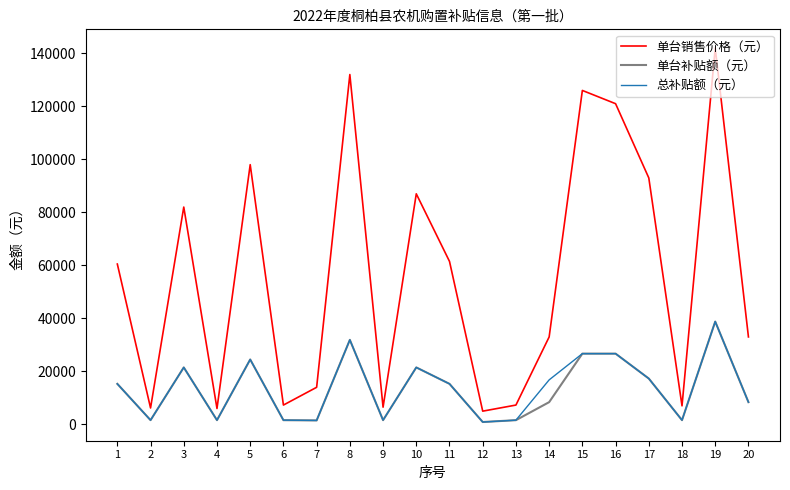

Is it true that 单台补贴额（元） equals 1600 at 4?

True